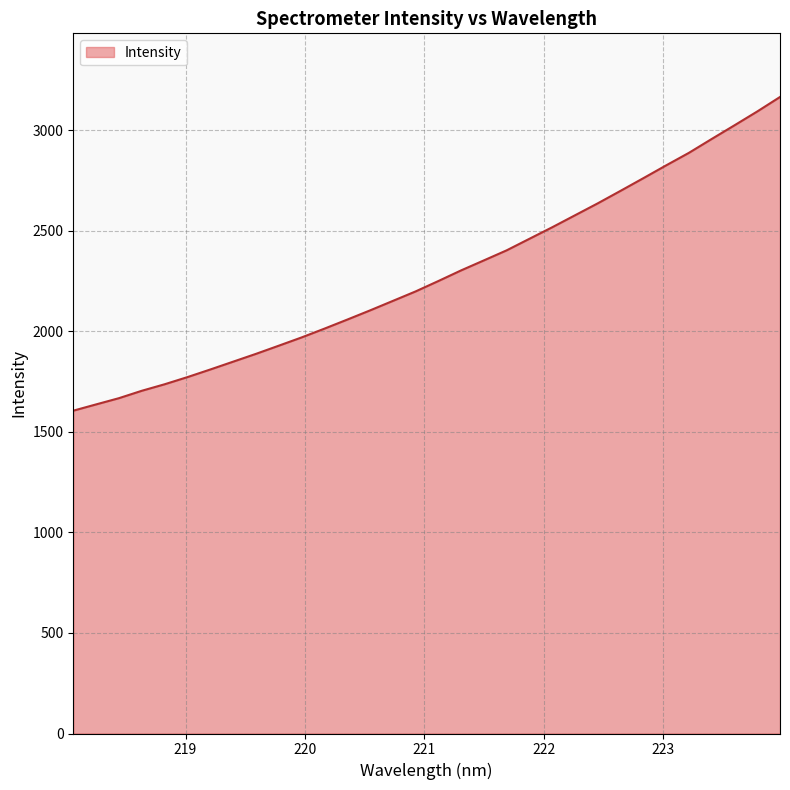

What is the smallest value displayed?

1605.3